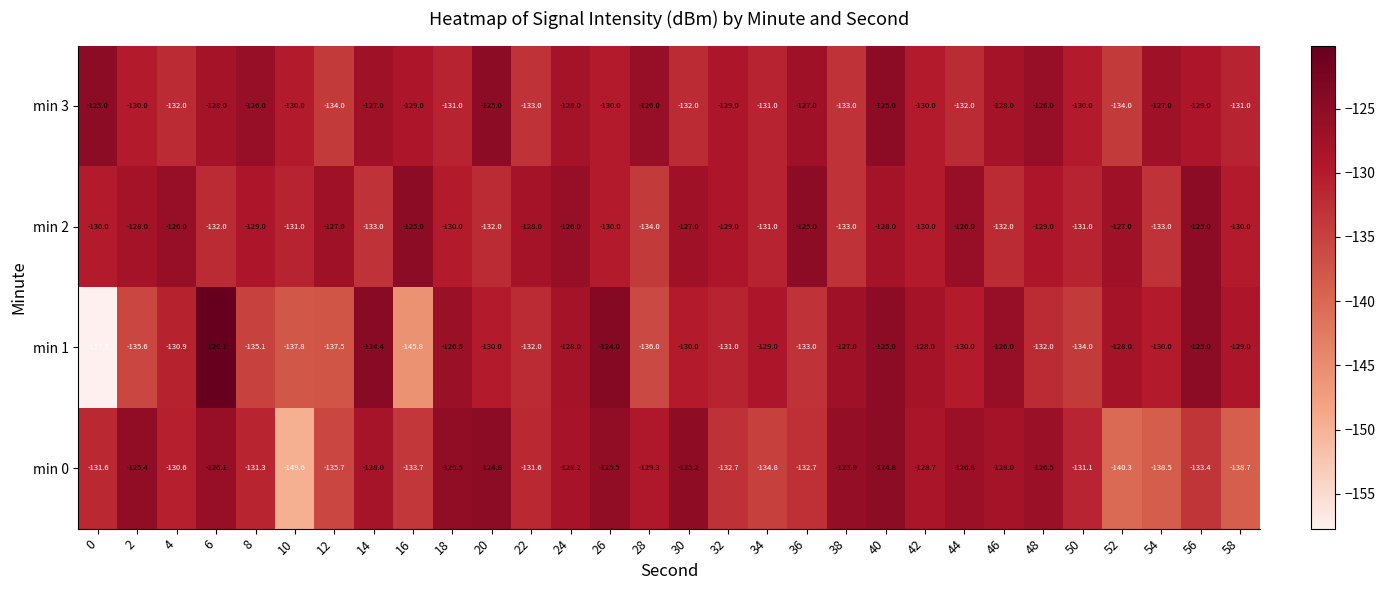

Count the number of data series in this chart.

4